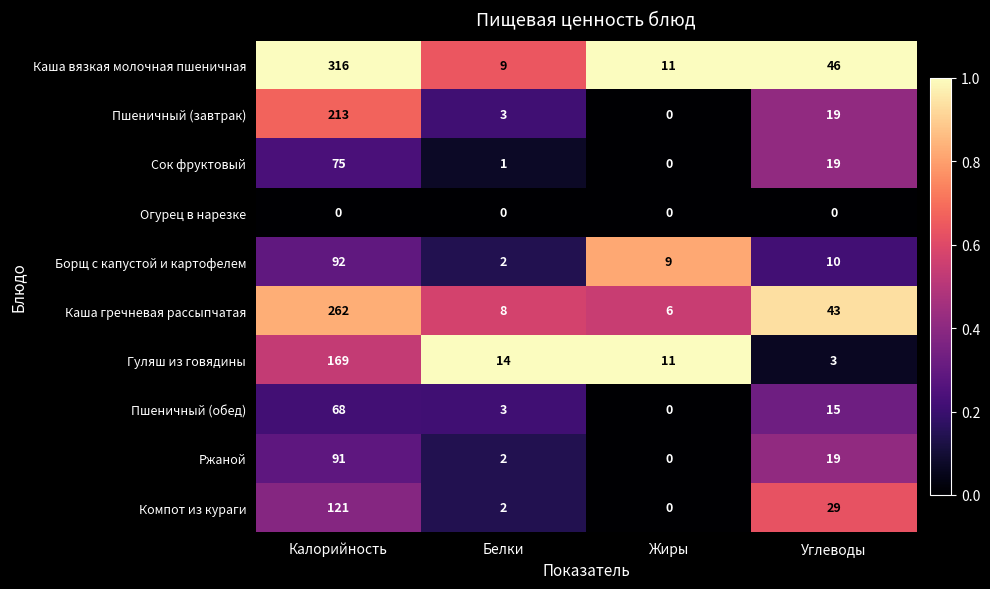

Is the value of Компот из кураги at Углеводы greater than the value of Пшеничный (завтрак) at Калорийность?

No